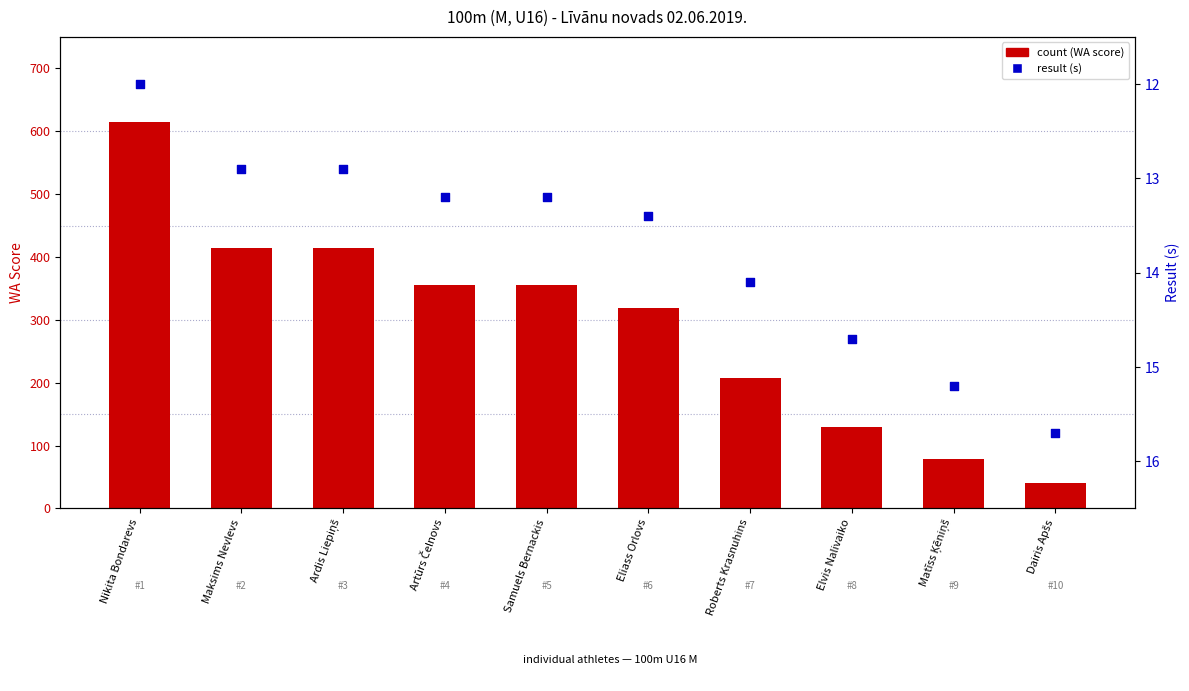

Which series contains the highest Y value?

count